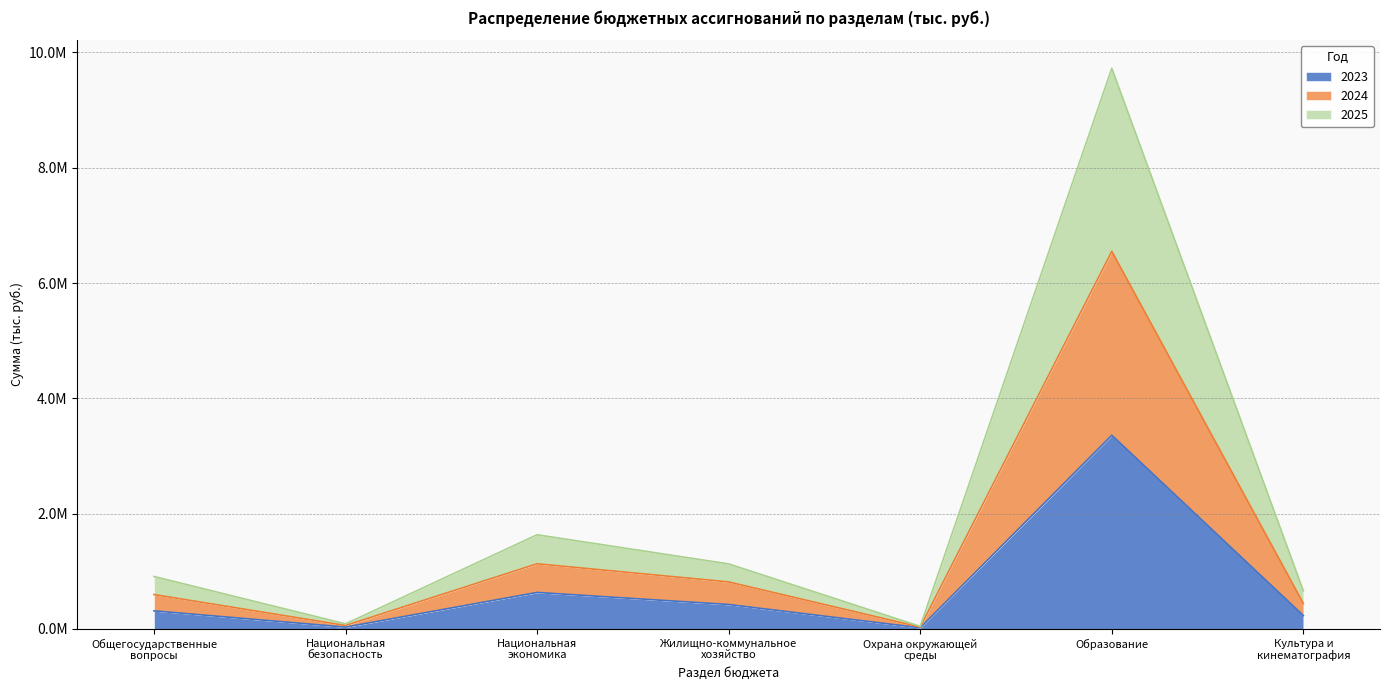

What is the difference between the maximum and second lowest values in the 2023 series?

3328084.3